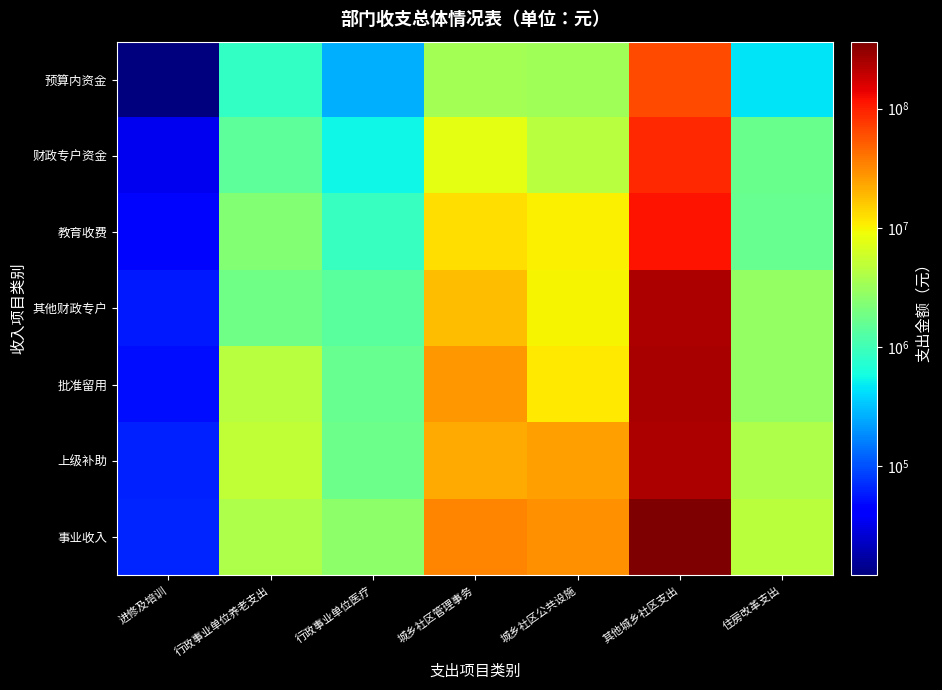

Which series has the largest range (max minus min)?

事业收入